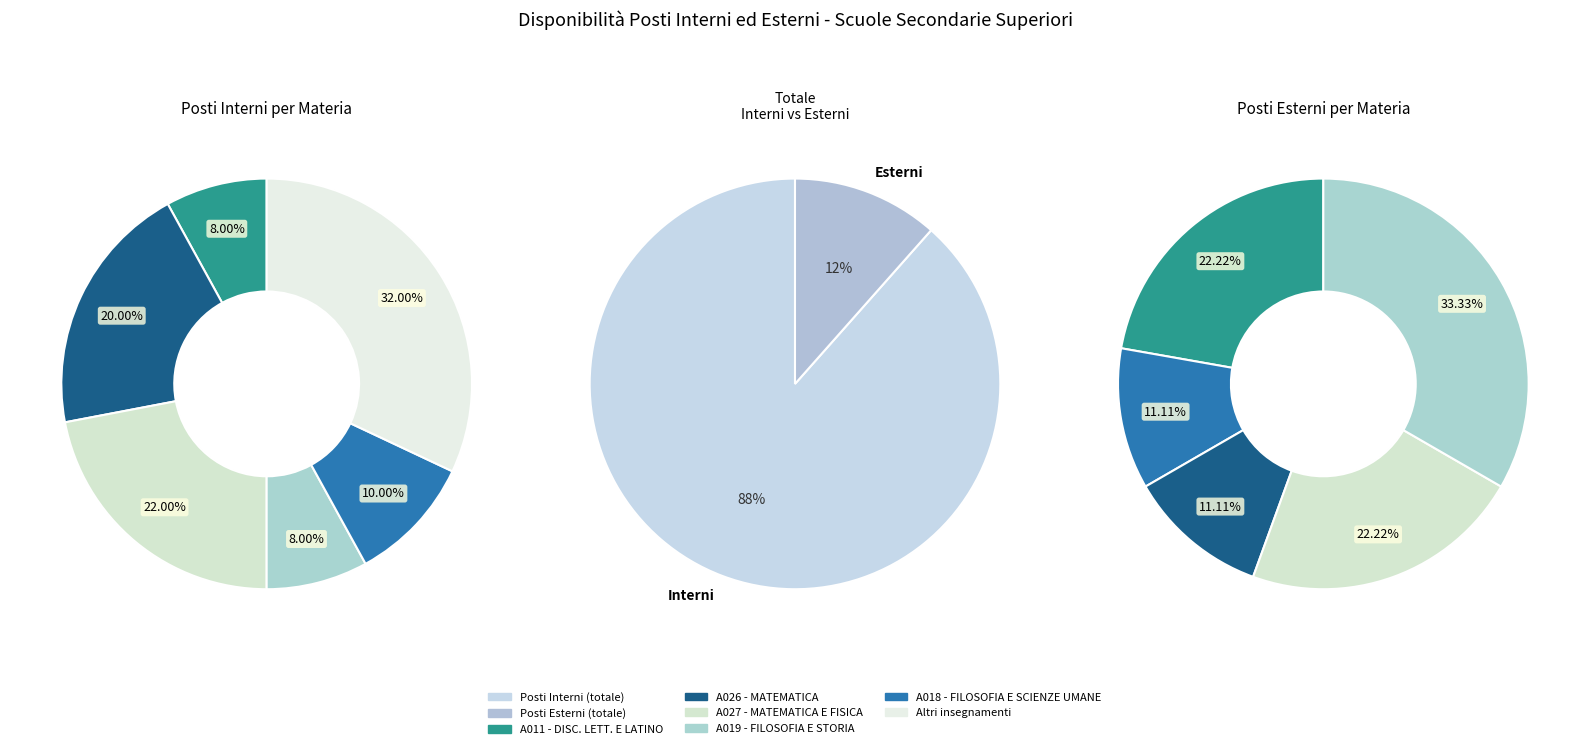

Is the sum of 34 and 19 greater than half?

No